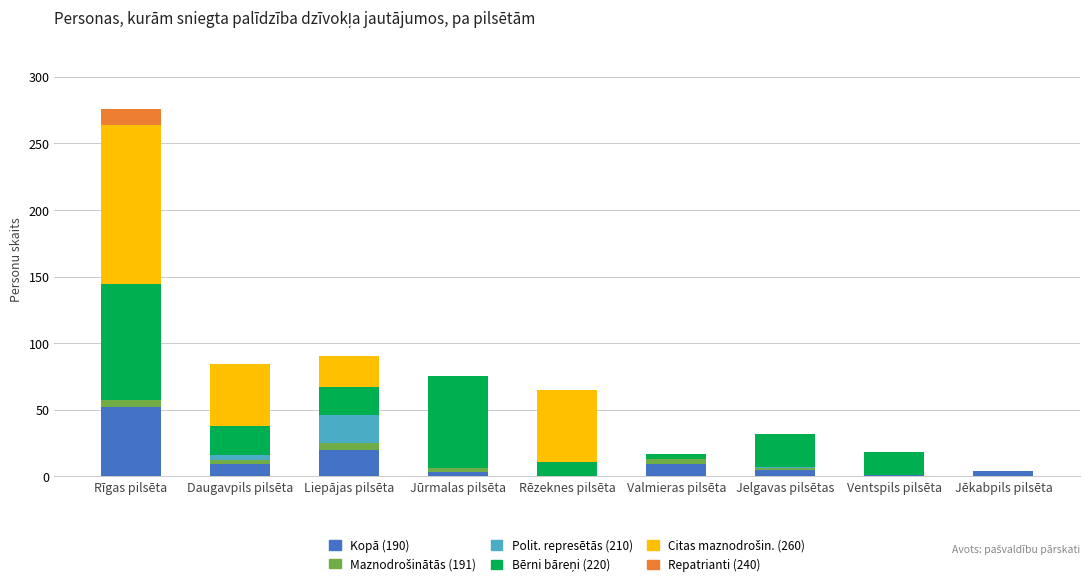

Which category has the highest value in the Kopā (190) series?

Rīgas pilsēta